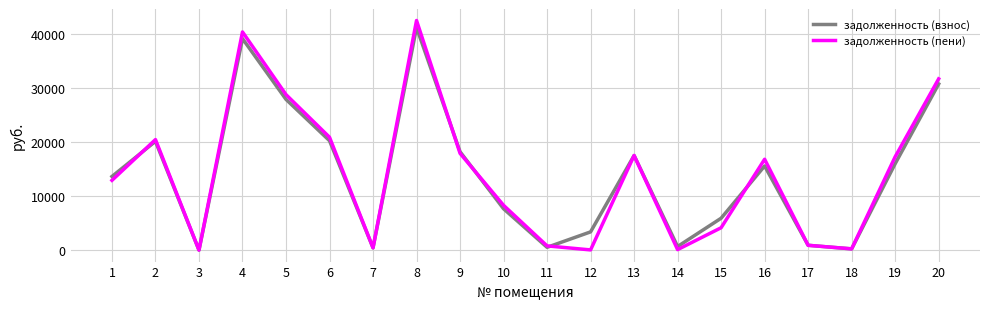

Is the value of задолженность (взнос) at 19 greater than the value of задолженность (пени) at 4?

No